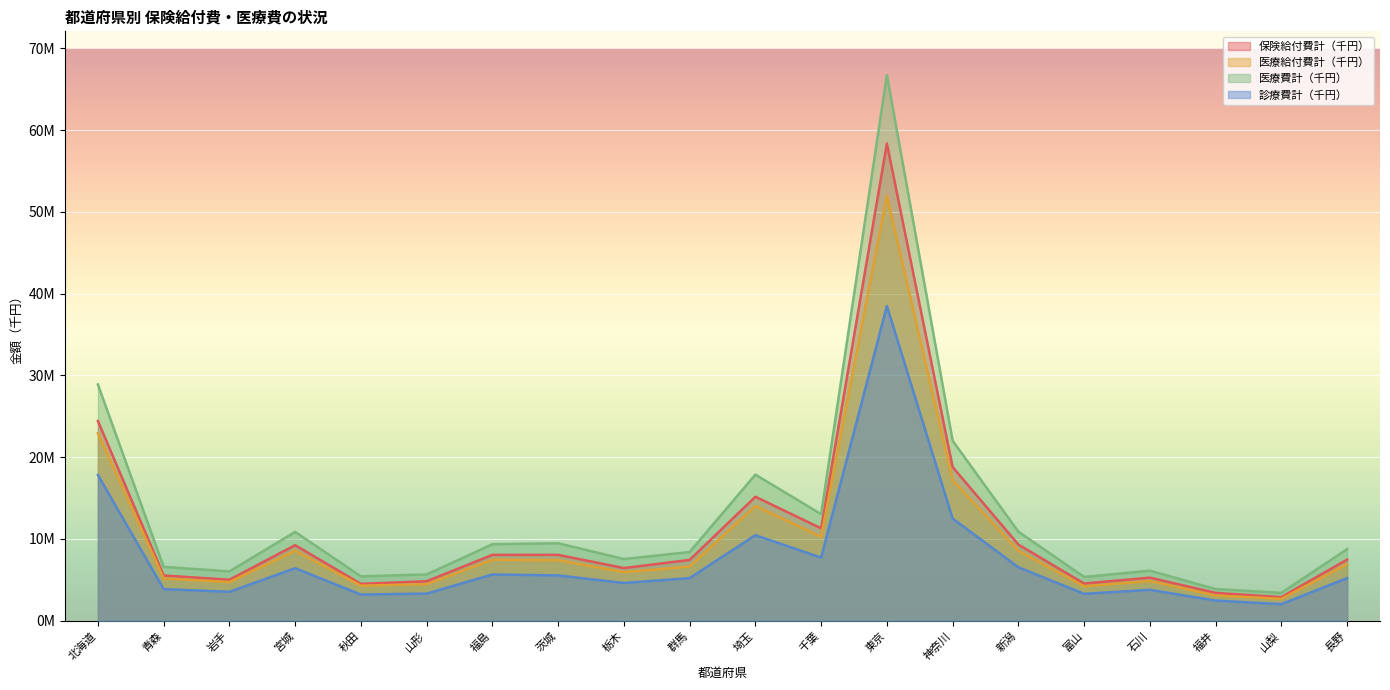

What is the sum of the 保険給付費計（千円） values at 北海道 and 埼玉?

39582589.3